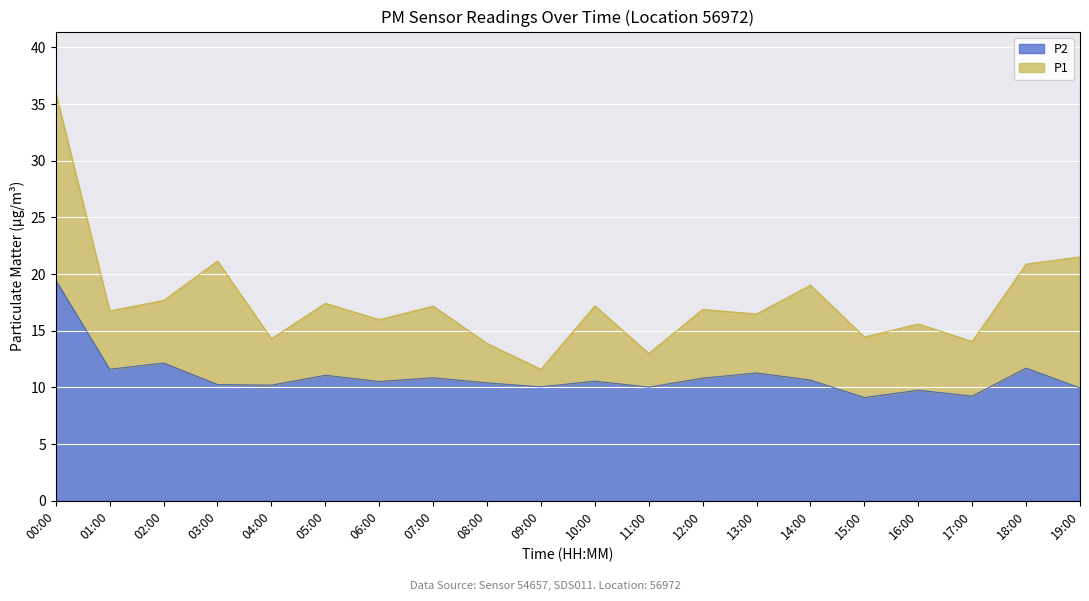

At which label is P1 closest to 23?

19:00